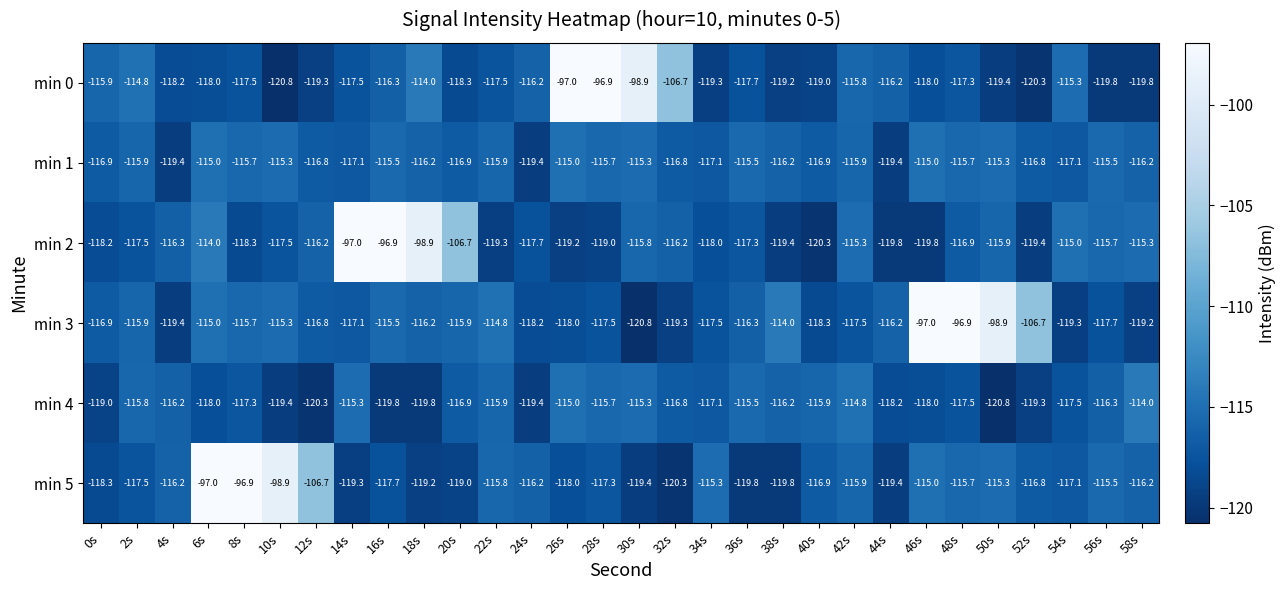

What is the highest value of the min 2 series?

-96.9